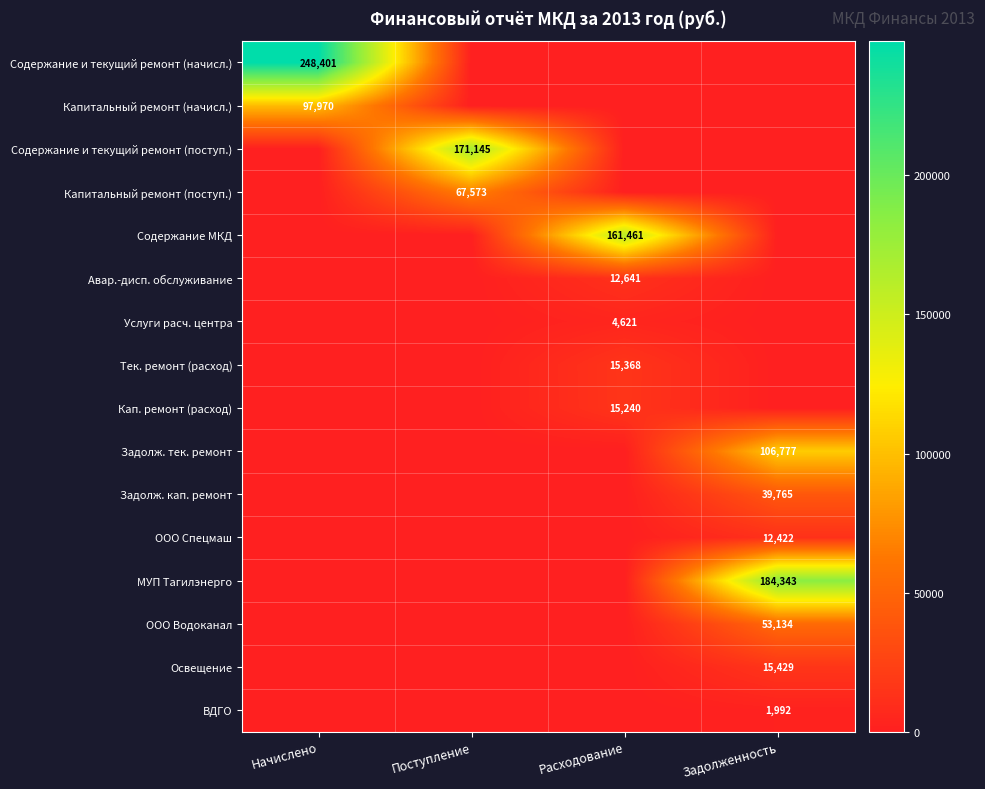

Which category has the highest value in the Услуги расч. центра series?

Расходование